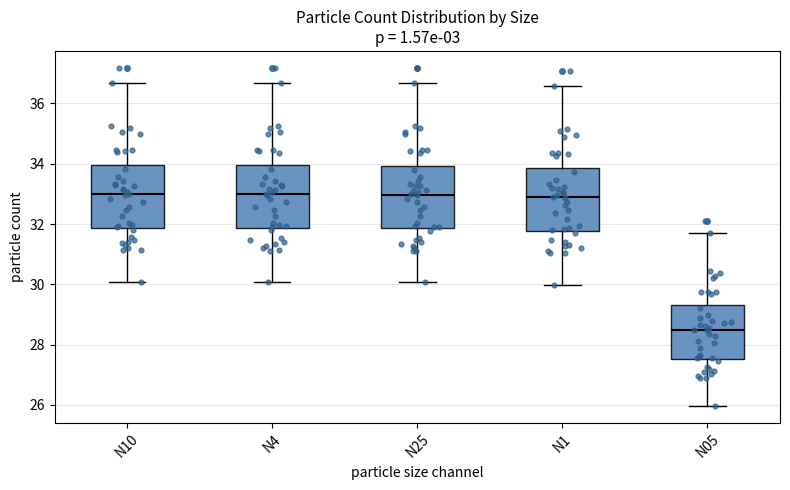

Reading left to right, read every box against the y-axis: the position of its median line, the range the box covers, and the ends of its whiskers. The values are not printed on the chart, so give them approximately, as read against the axis.

N10: median 33.0, box 31.8 to 34.0, whiskers 30.0 to 36.6
N4: median 33.0, box 31.8 to 34.0, whiskers 30.0 to 36.6
N25: median 33.0, box 31.8 to 34.0, whiskers 30.0 to 36.6
N1: median 32.8, box 31.8 to 33.8, whiskers 30.0 to 36.6
N05: median 28.4, box 27.6 to 29.4, whiskers 26.0 to 31.6